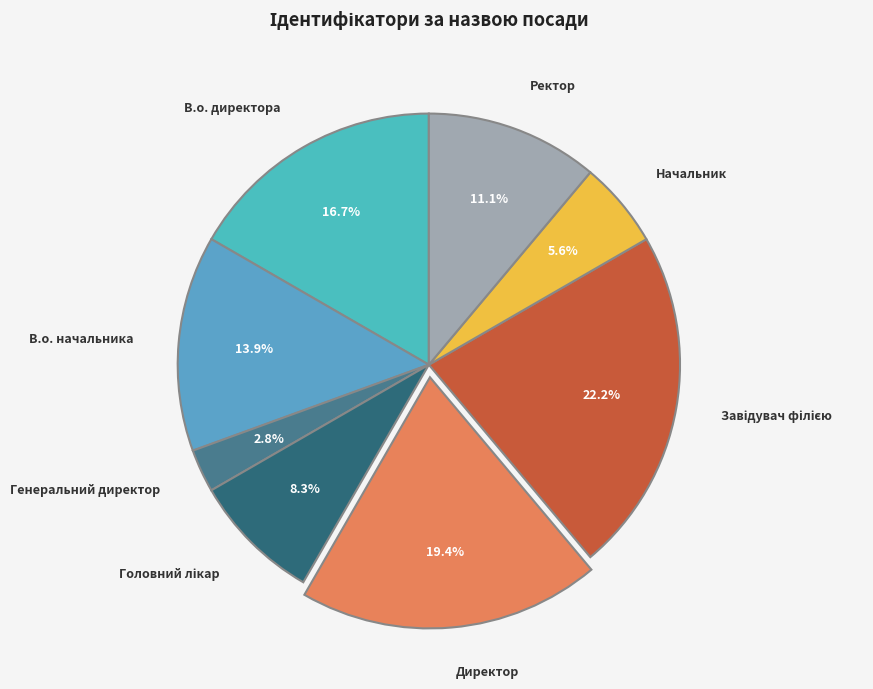

Does В.о. начальника account for over 50% of the chart?

No